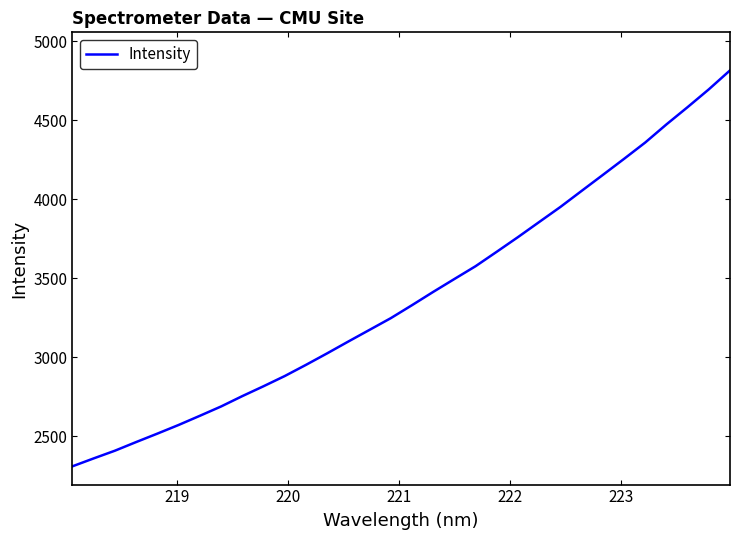

What is the minimum value shown in the chart?

2310.7